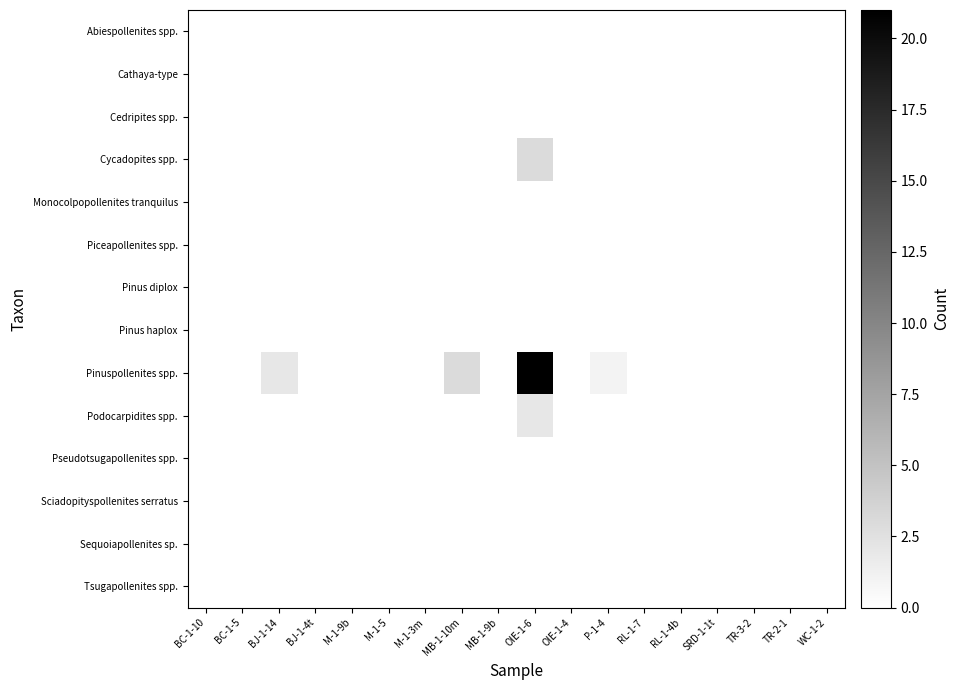

Which series has the widest spread of values?

Pinuspollenites spp.